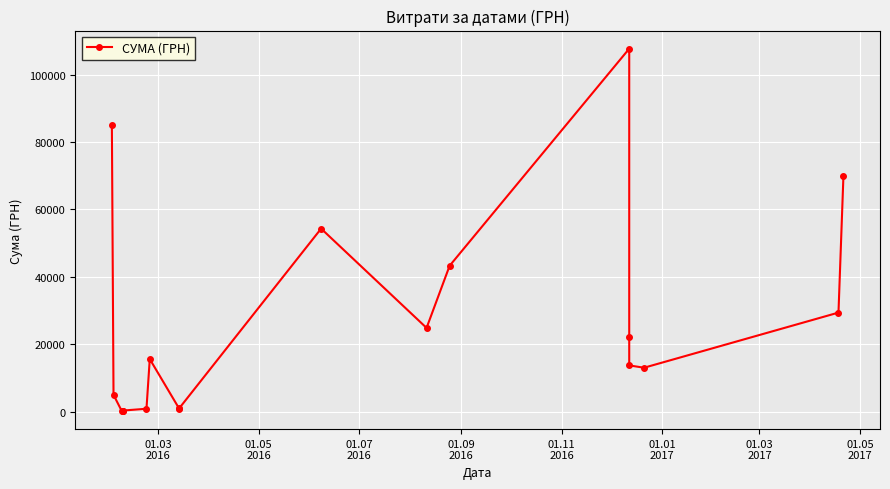

How many values exceed 15664?

9